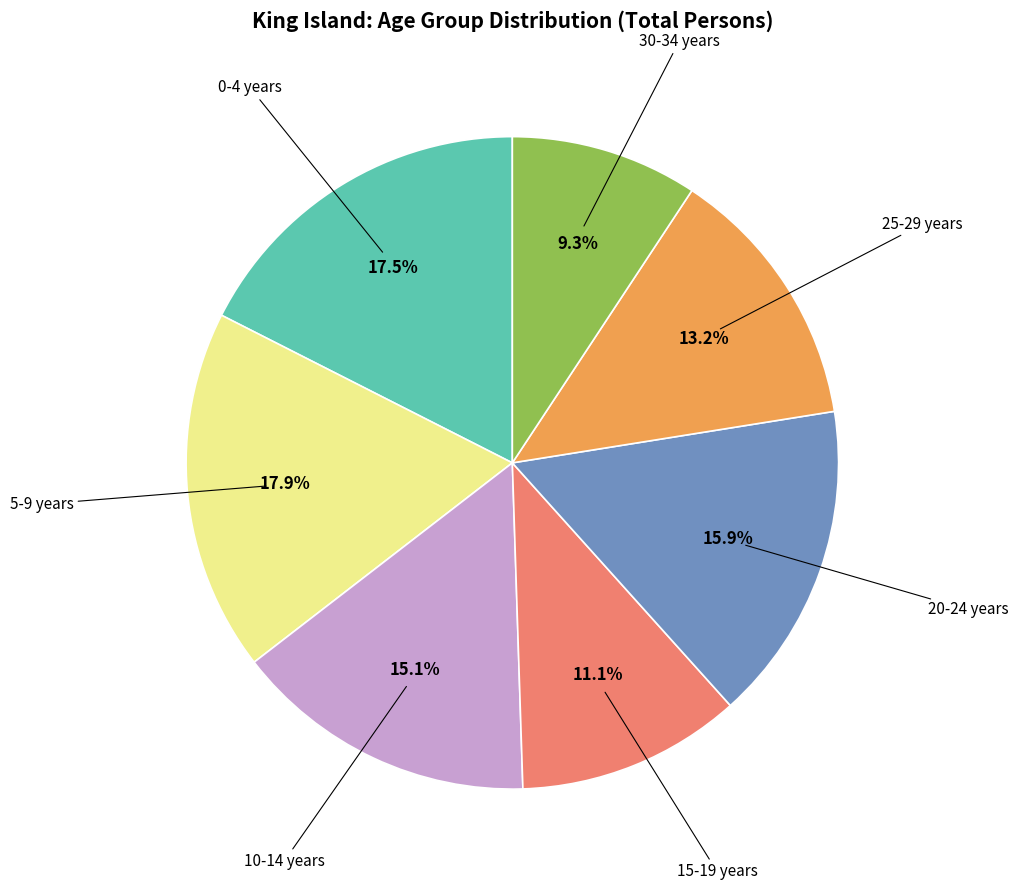

Is there any slice that represents more than half of the pie?

No